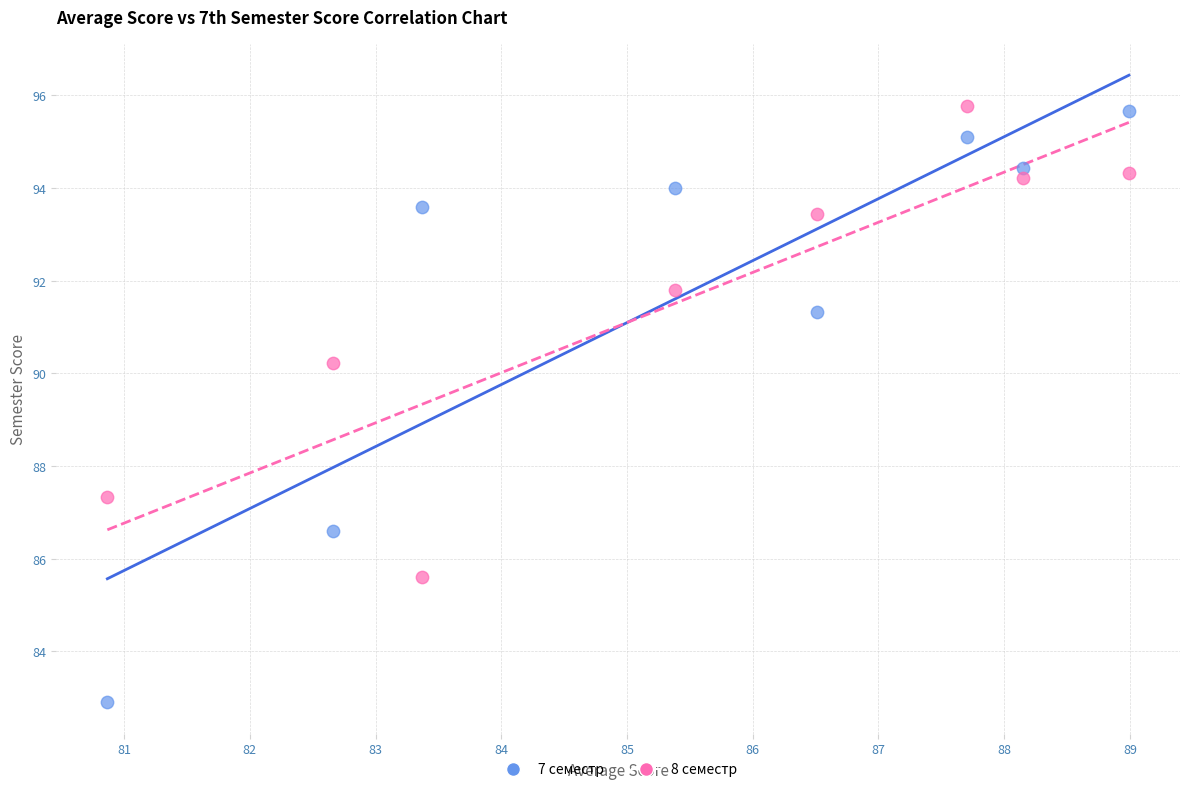

Which series contains the highest Y value?

8 семестр